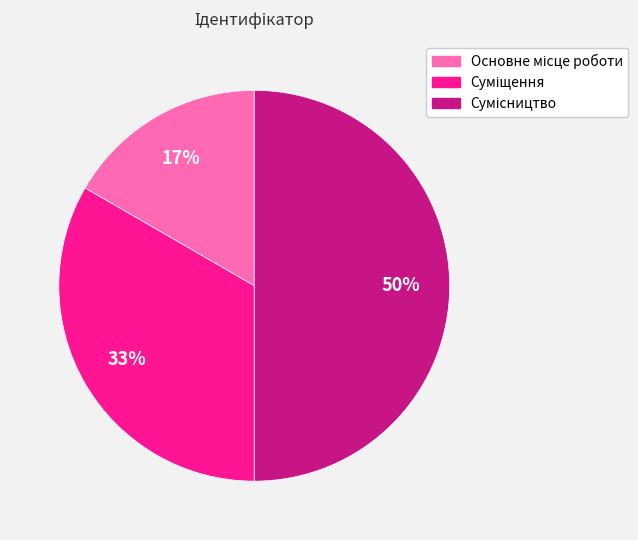

To the nearest percent, what is the difference between the largest and smallest slice percentages?

33%